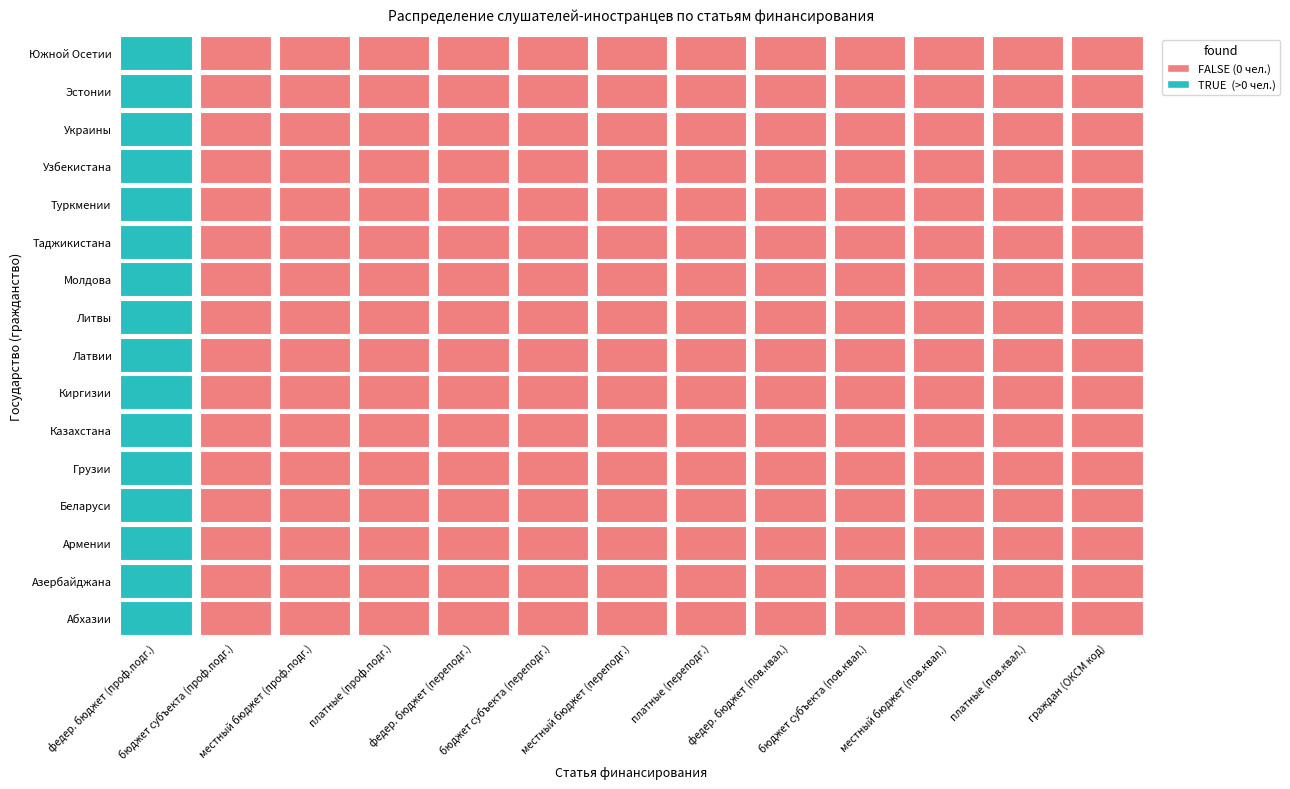

Is it true that Грузии equals 0 at 3?

True